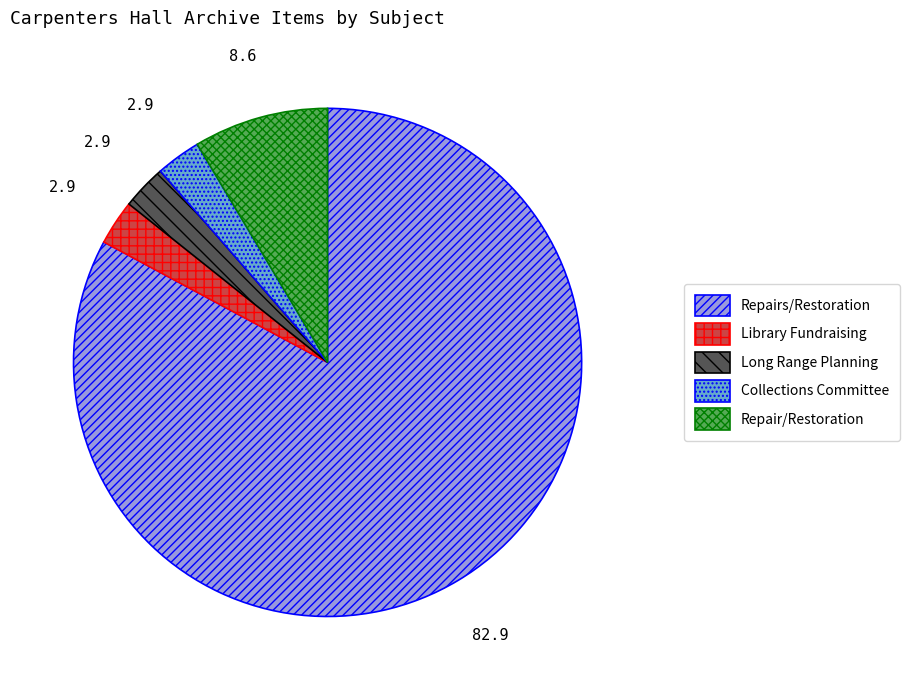

Does any single category account for the majority?

Yes